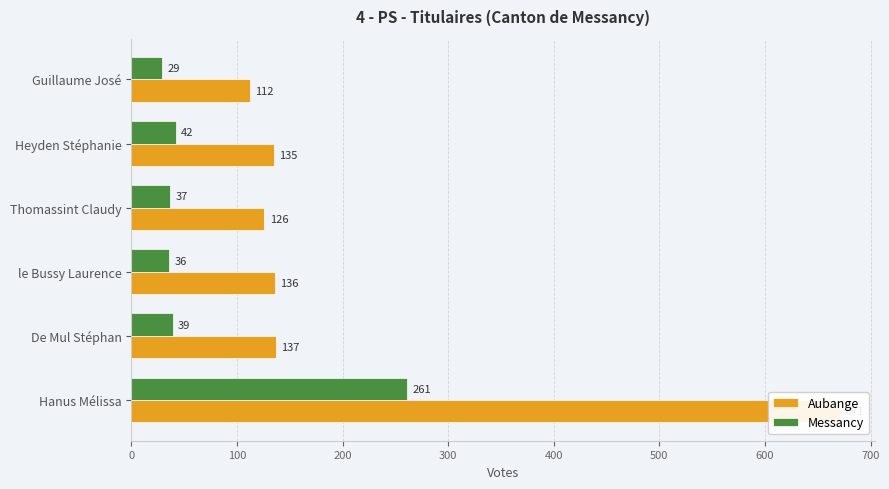

What is the average value of the Messancy series?

74